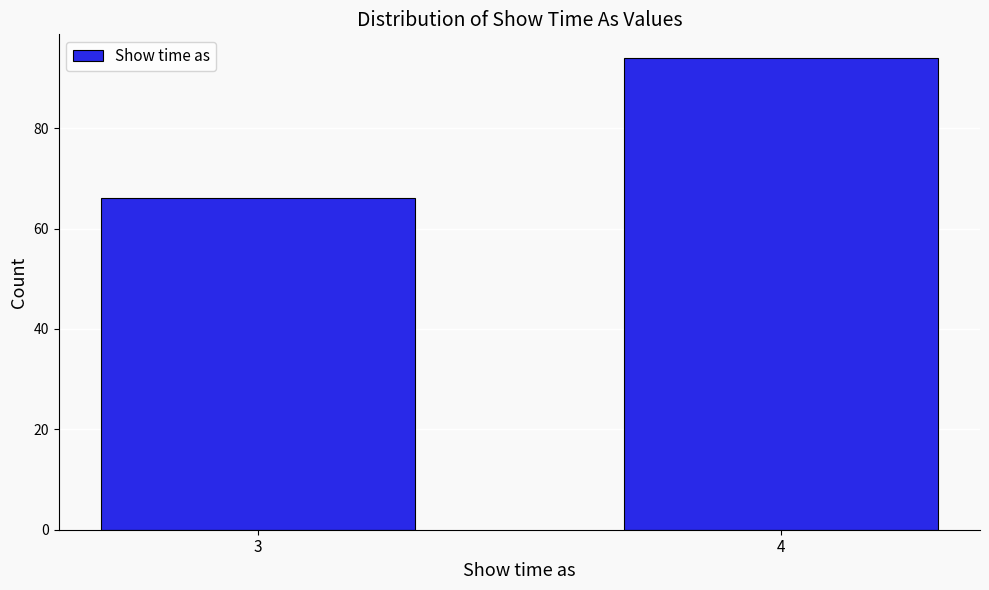

Reading left to right, transcribe all the data shown in this chart.

66	94